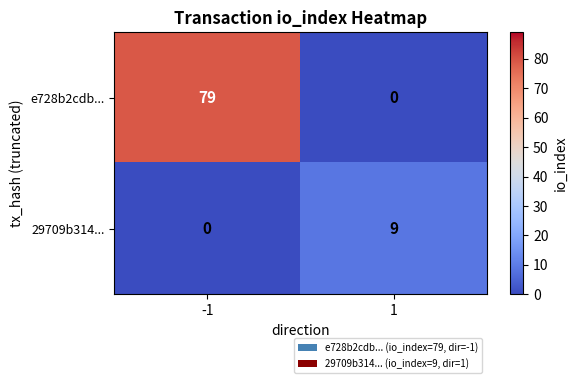

What is the difference between the e728b2cdb... values at -1 and 1?

79